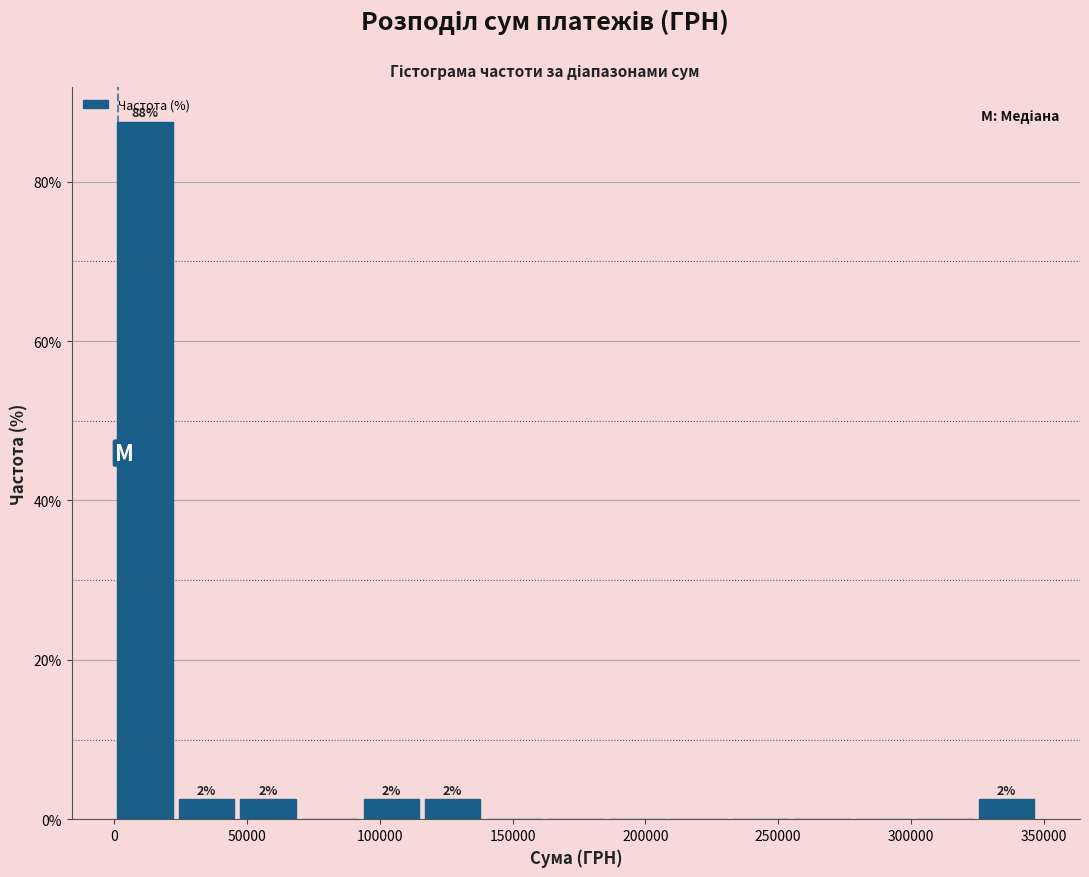

Which range on the x-axis has the tallest bar?

0 to 25000